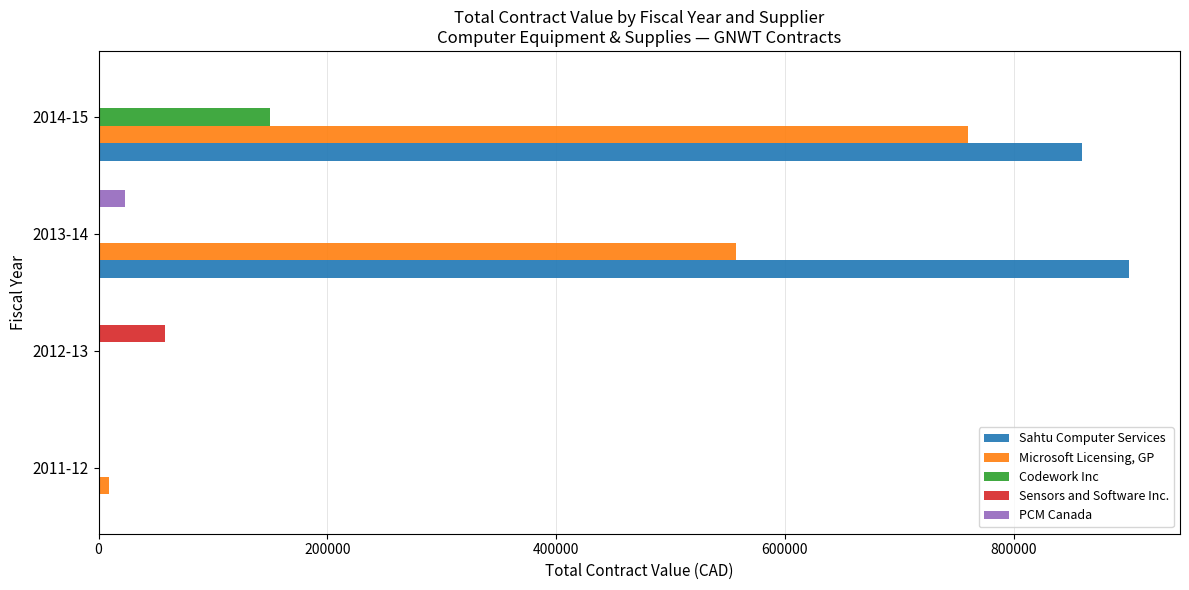

Which label corresponds to the largest value in the chart?

2013-14